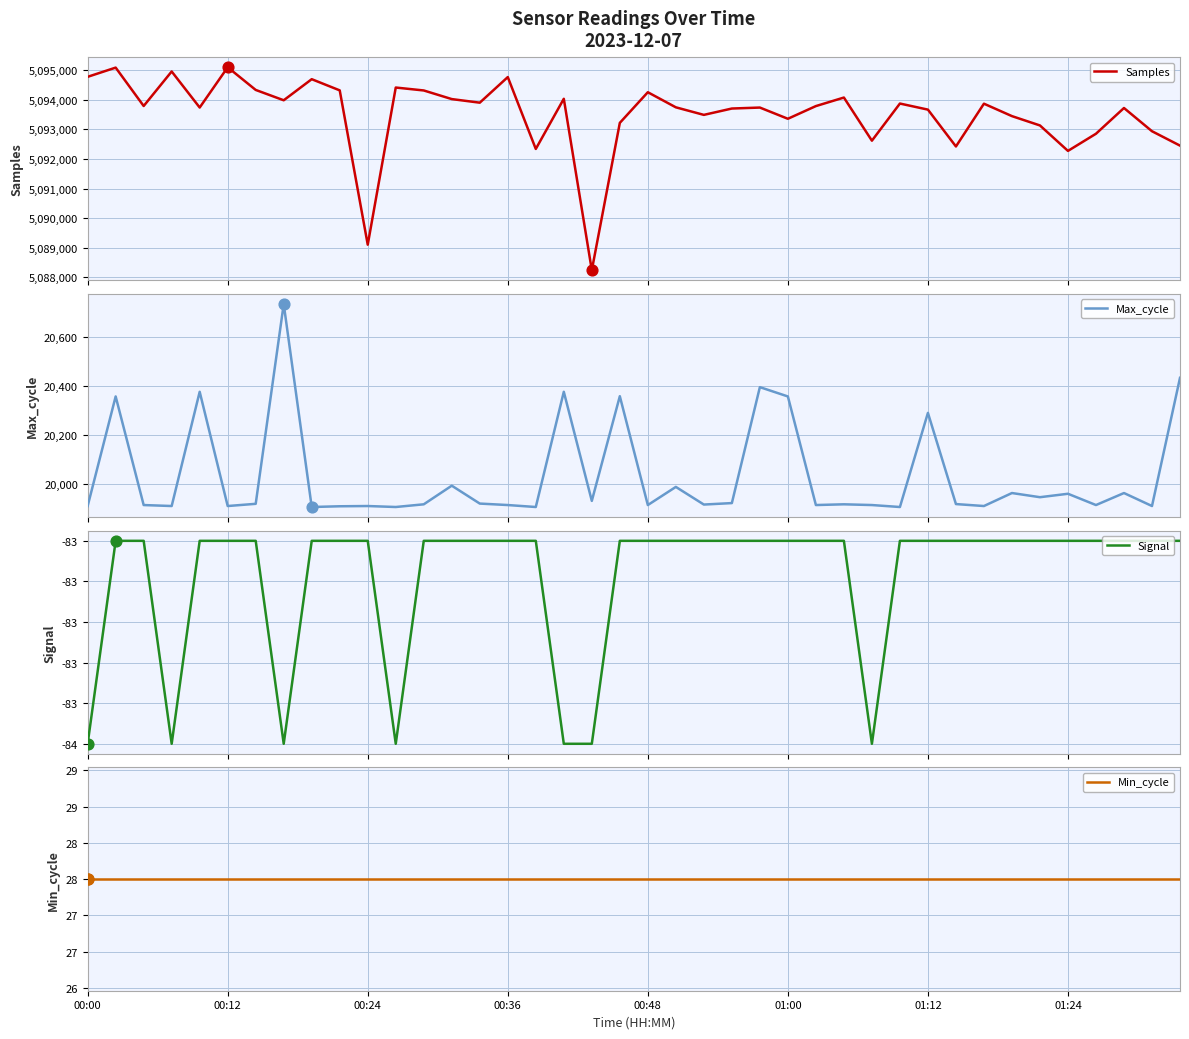

What are all the series names shown in the legend?

Samples, Max_cycle, Signal, Min_cycle